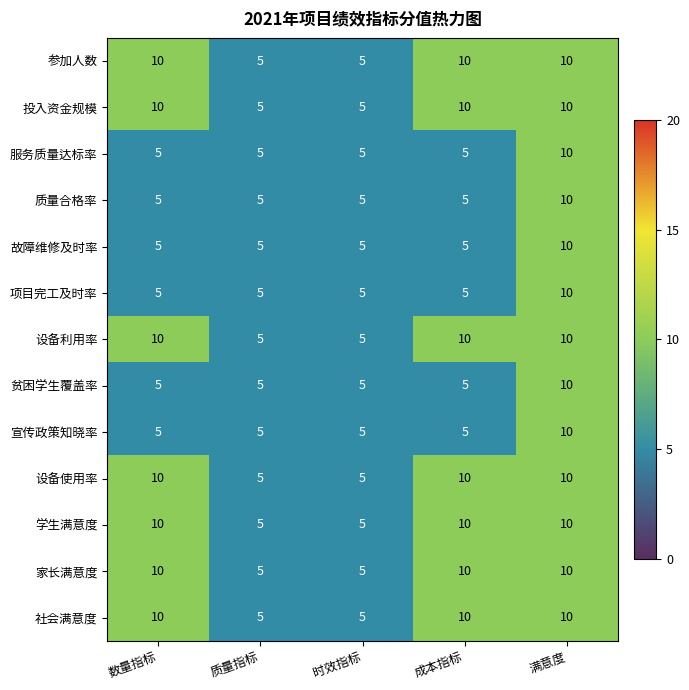

What is the maximum value shown in the chart?

10